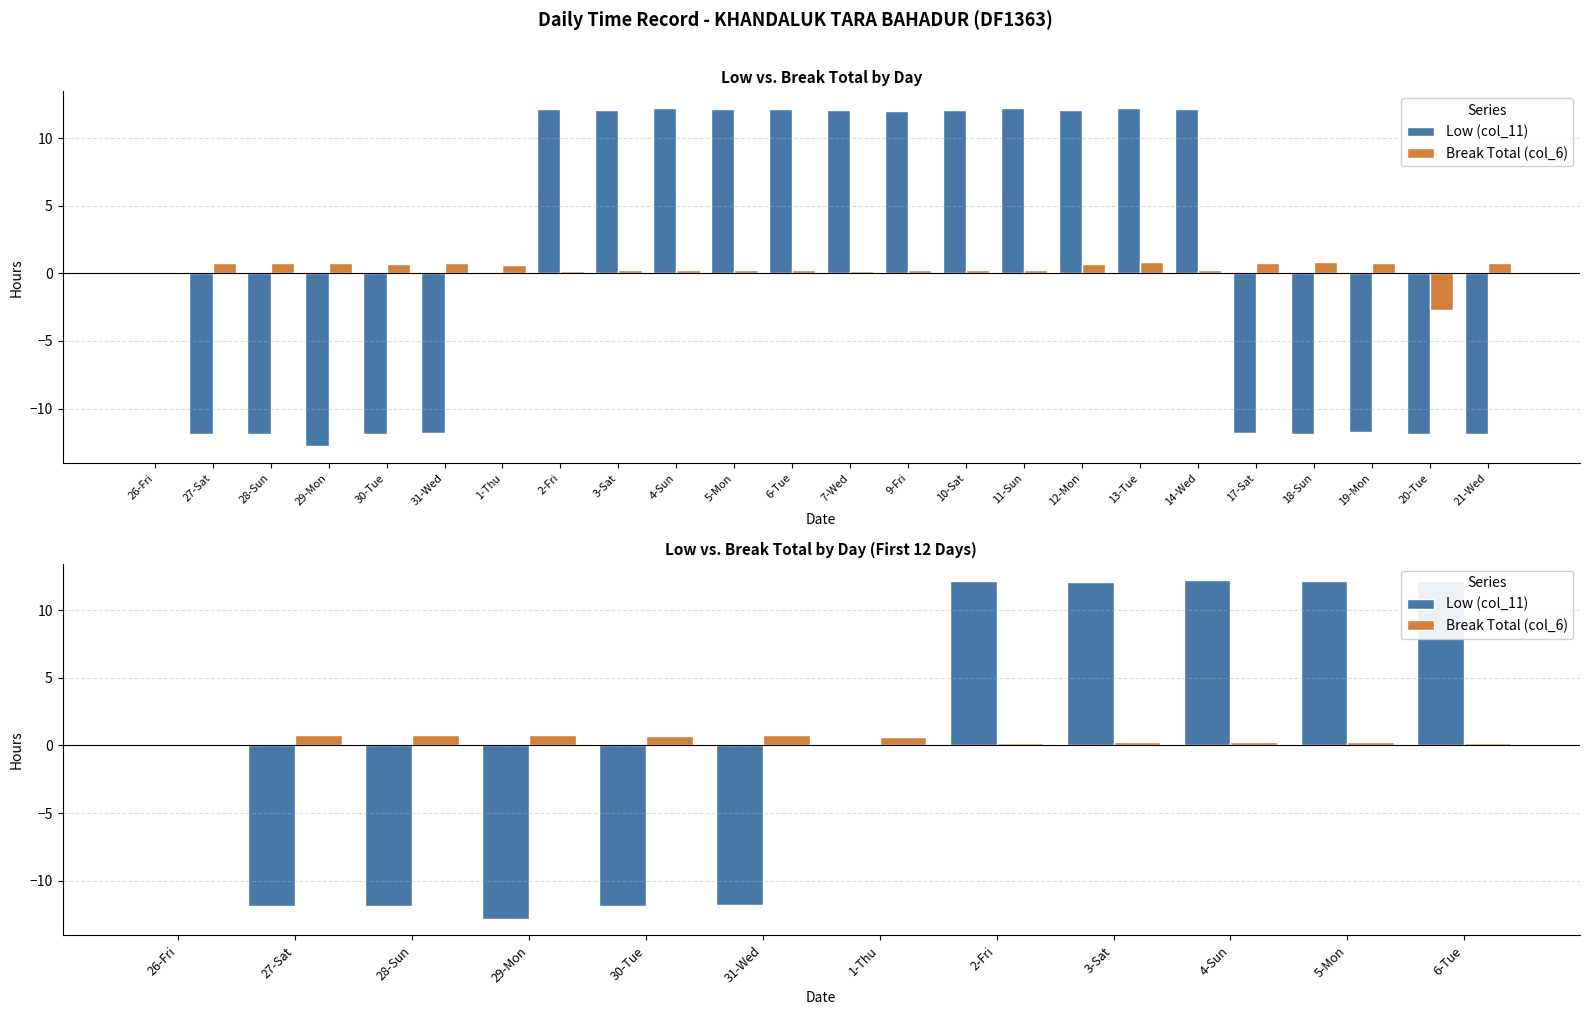

How many values in Low (col_11) are below zero?

5